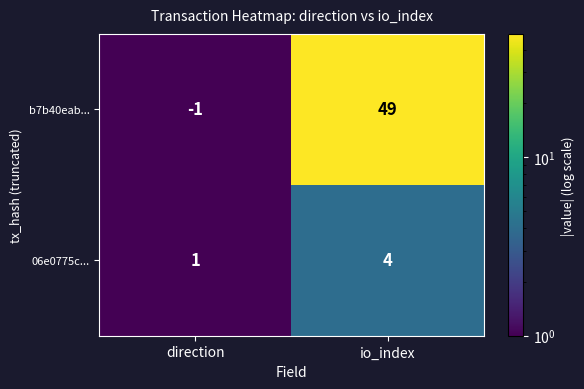

Which series has the widest spread of values?

b7b40eab...